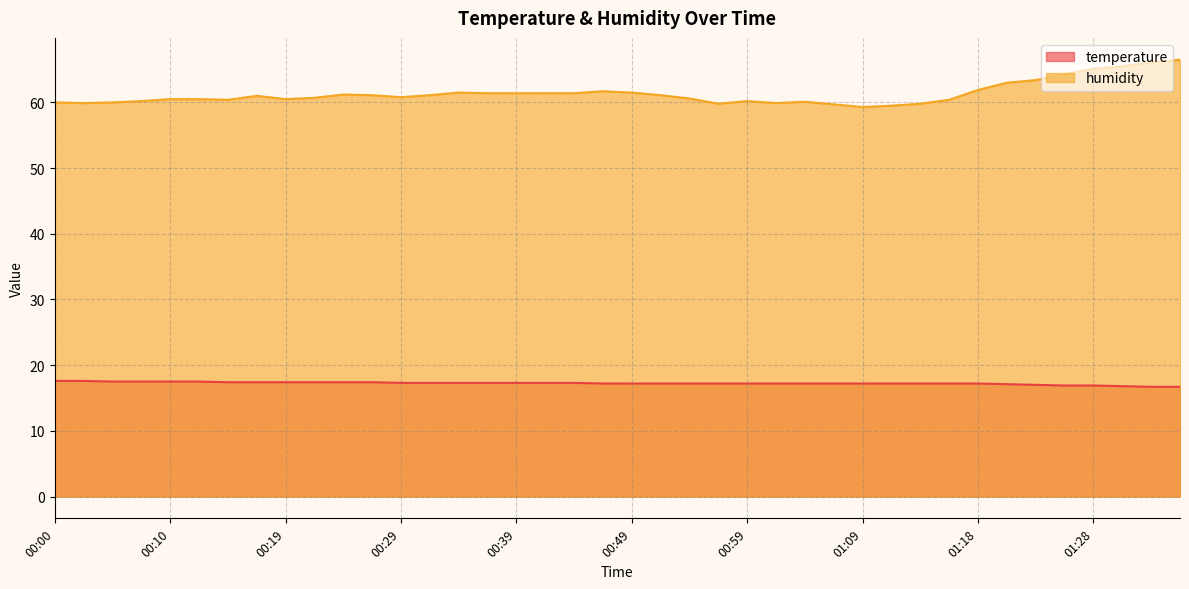

What is the lowest value of the humidity series?

59.3